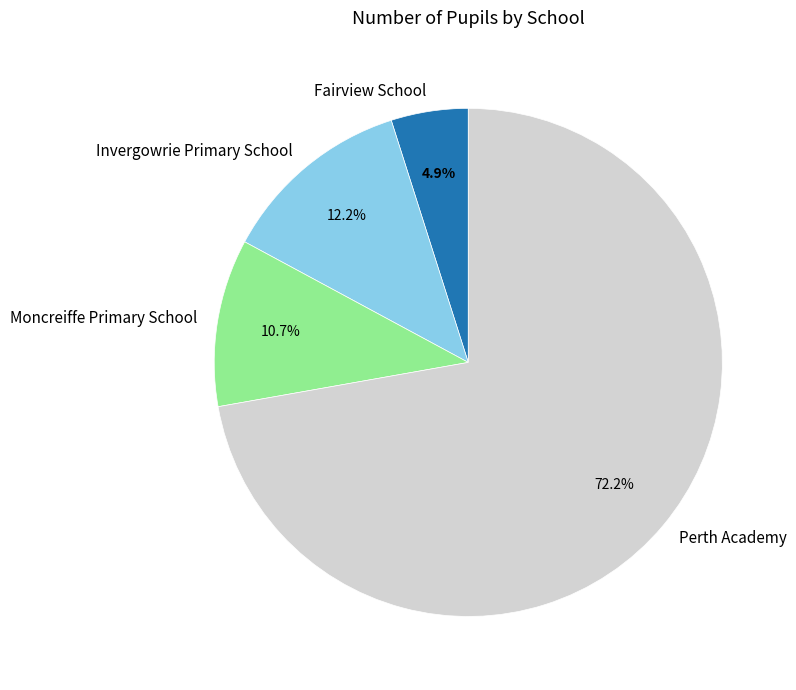

The Invergowrie Primary School slice represents 23% of the pie. True or false?

False